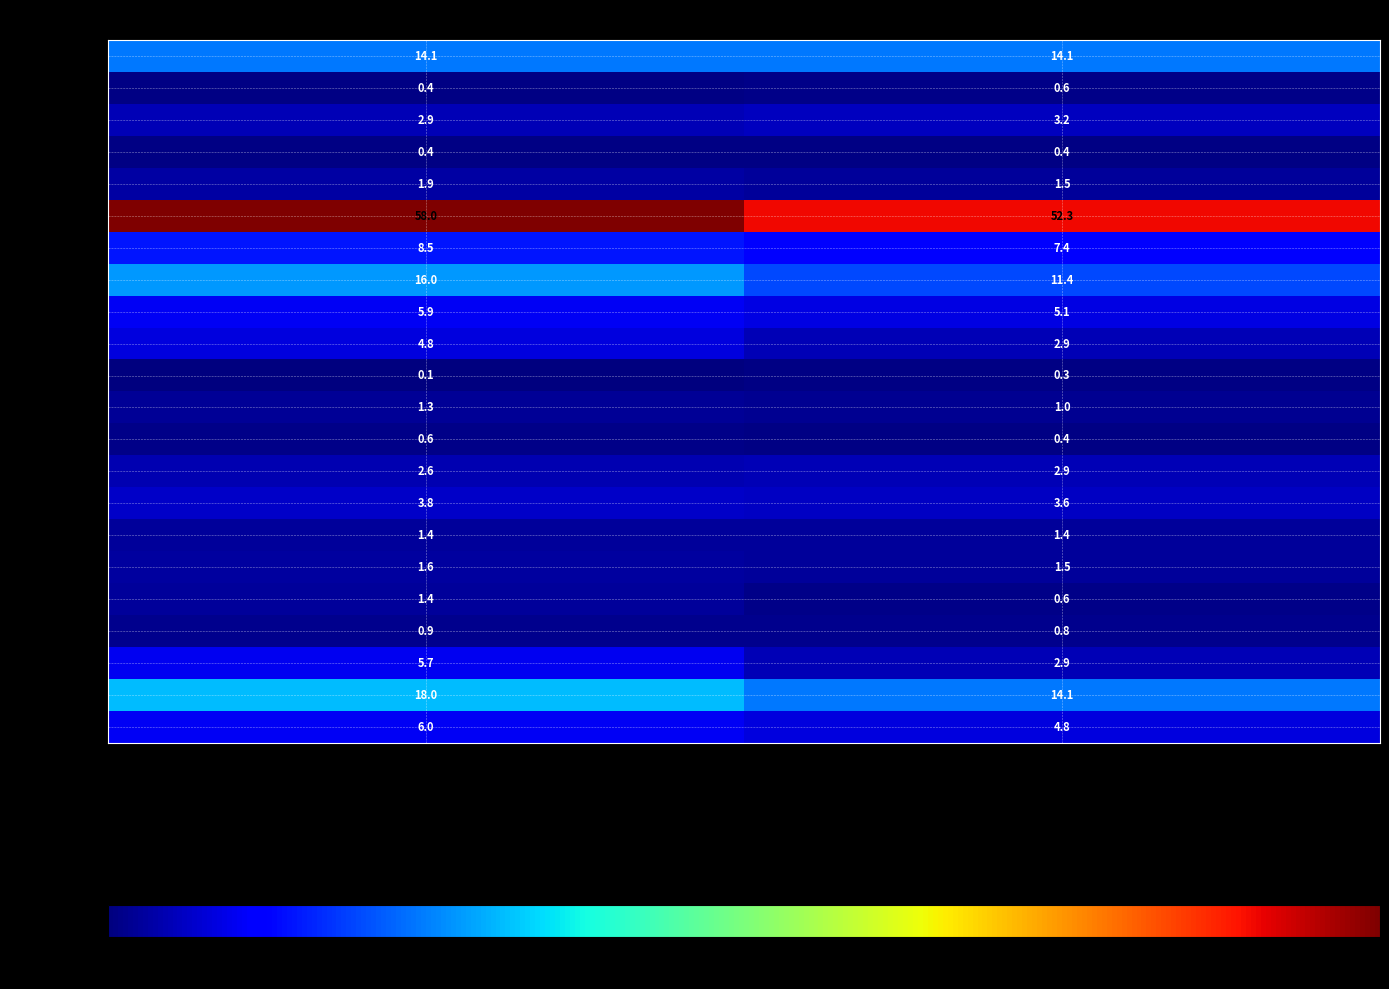

What is the difference between the highest and lowest values at 沖縄県?

57.9